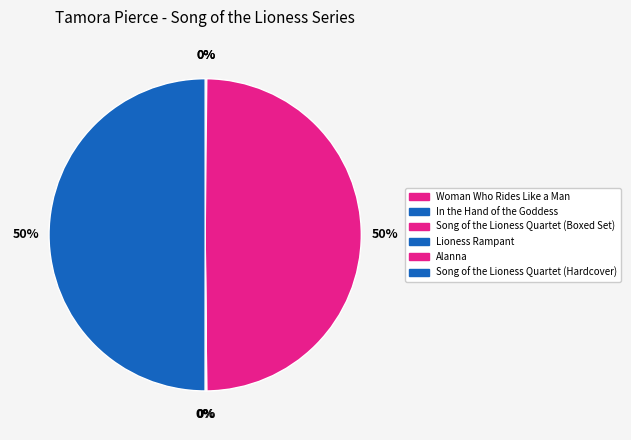

The Woman Who Rides Like a Man slice represents 0% of the pie. True or false?

True